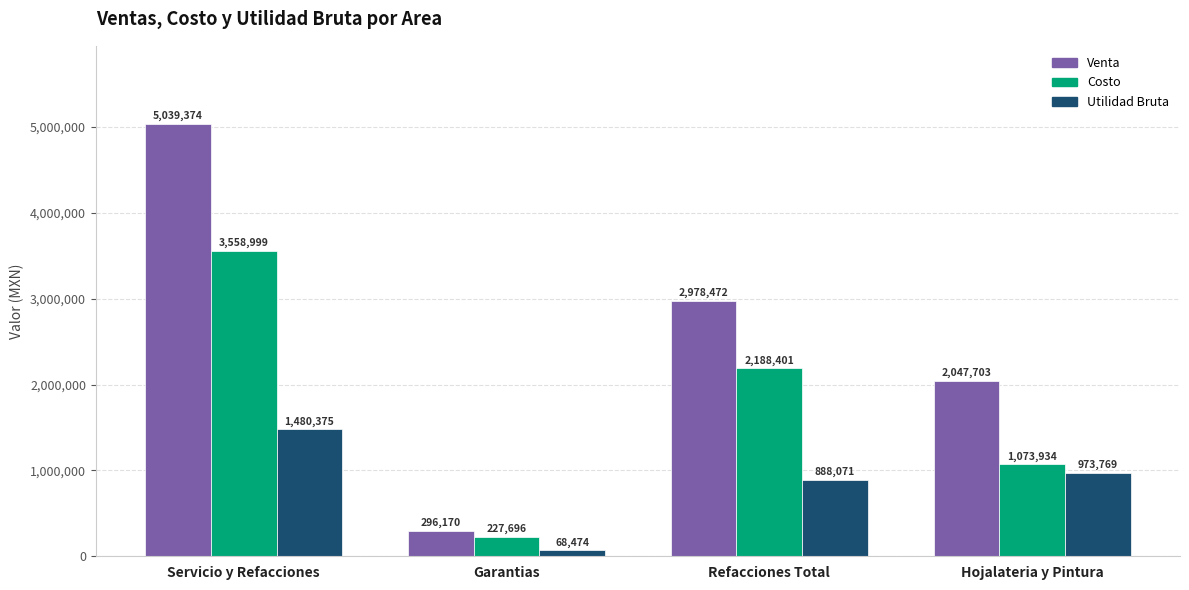

How many distinct data groups are displayed?

3